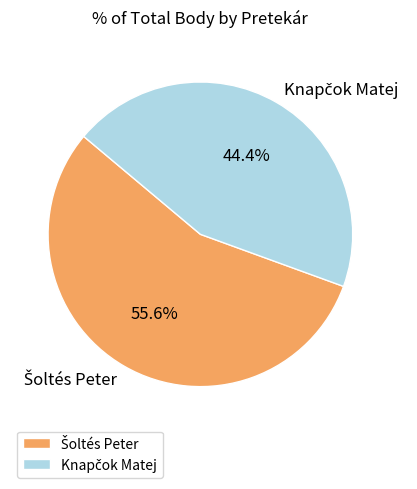

Is there any slice that represents more than half of the pie?

Yes